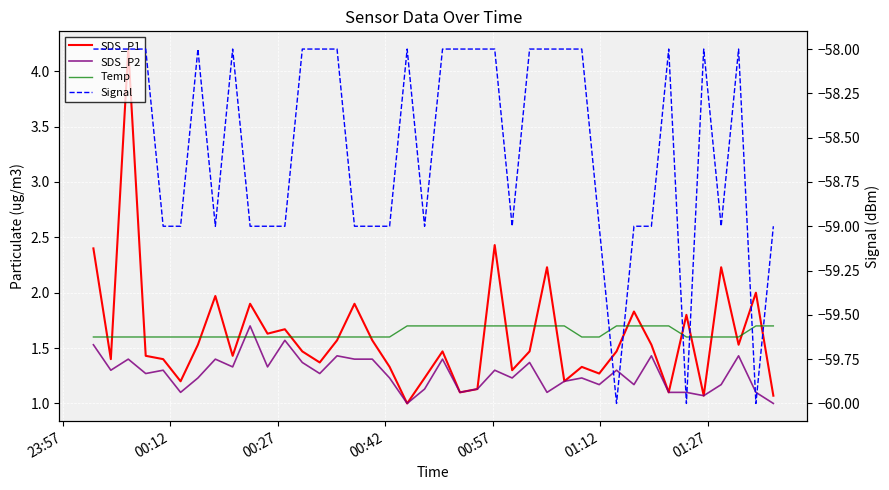

True or false: SDS_P1 and Signal intersect in this chart.

False